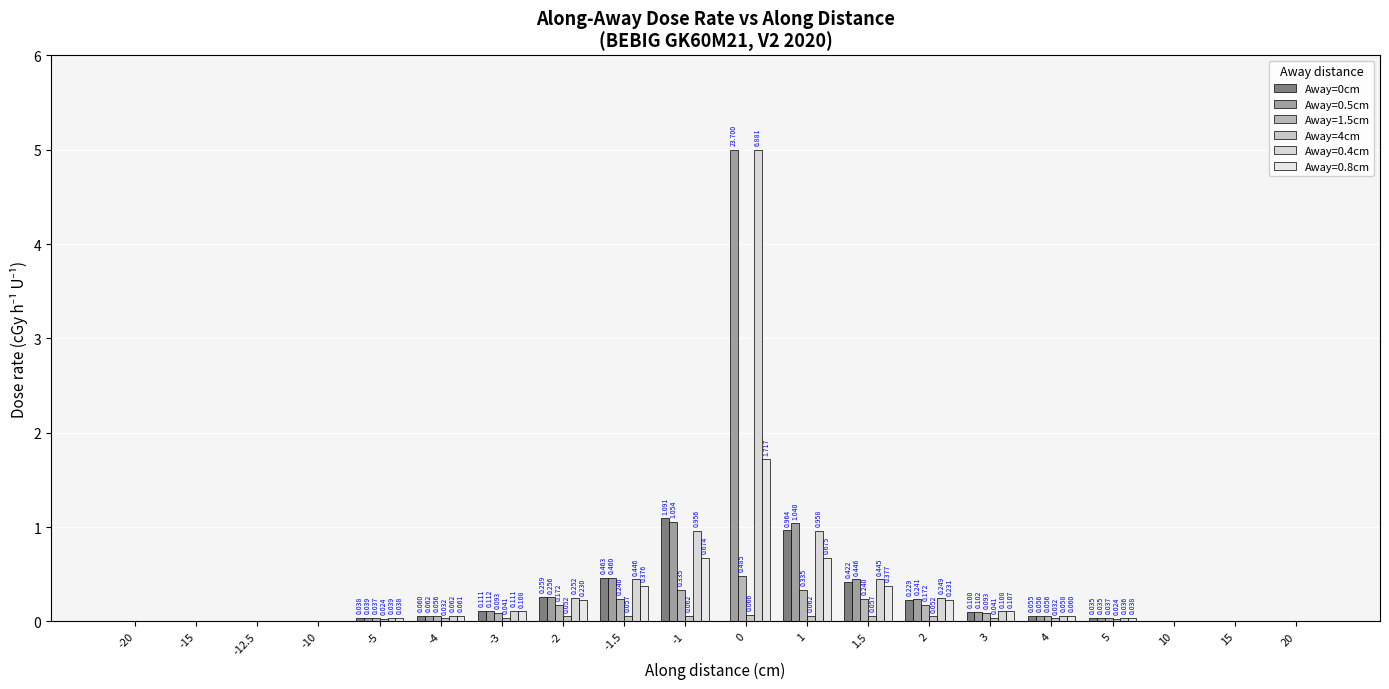

How many groups of bars are there?

20